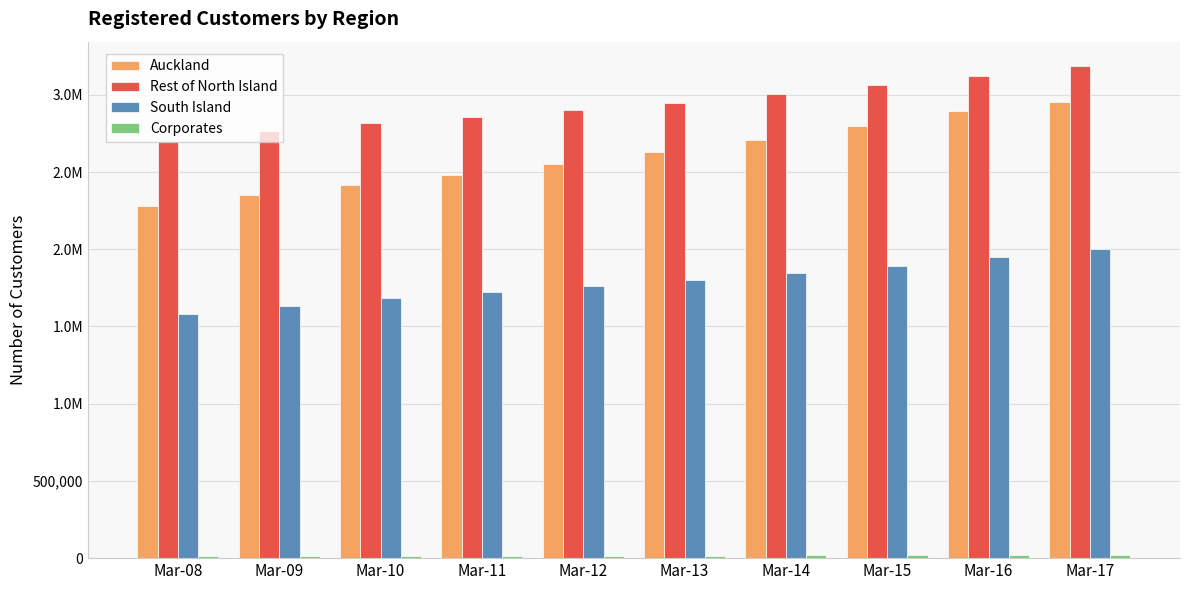

Which label corresponds to the smallest value in the chart?

Mar-08